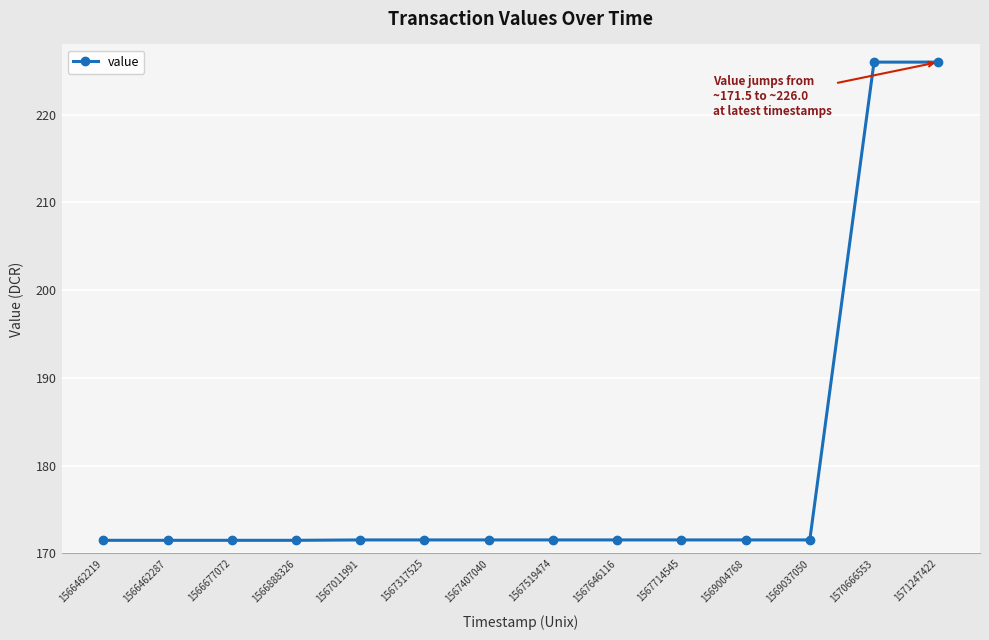

What is the minimum value shown in the chart?

171.5